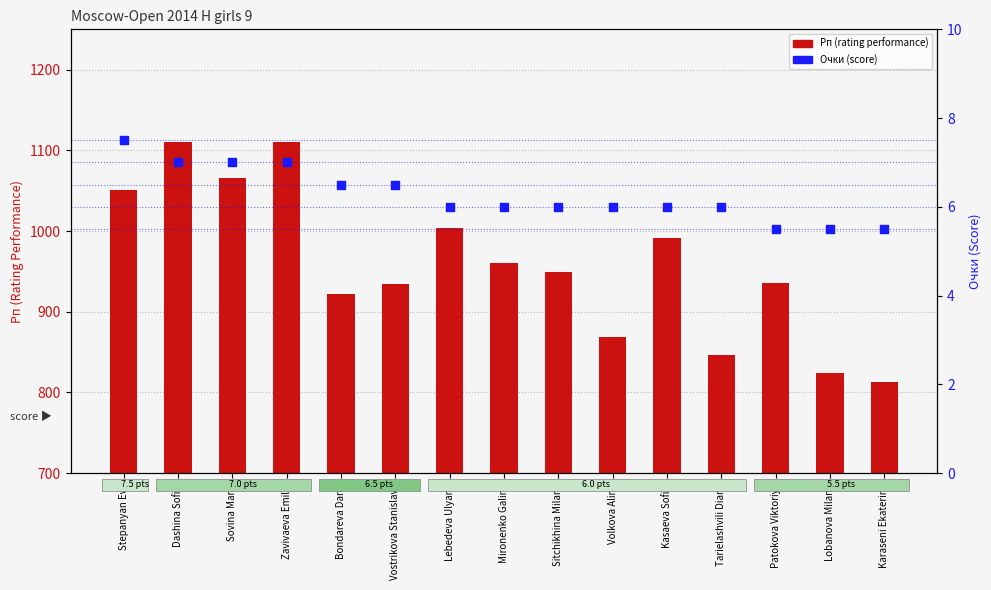

Is the value of Очки (score) at Lebedeva Ulyana greater than the value of Рп (rating performance) at Kasaeva Sofiia?

No